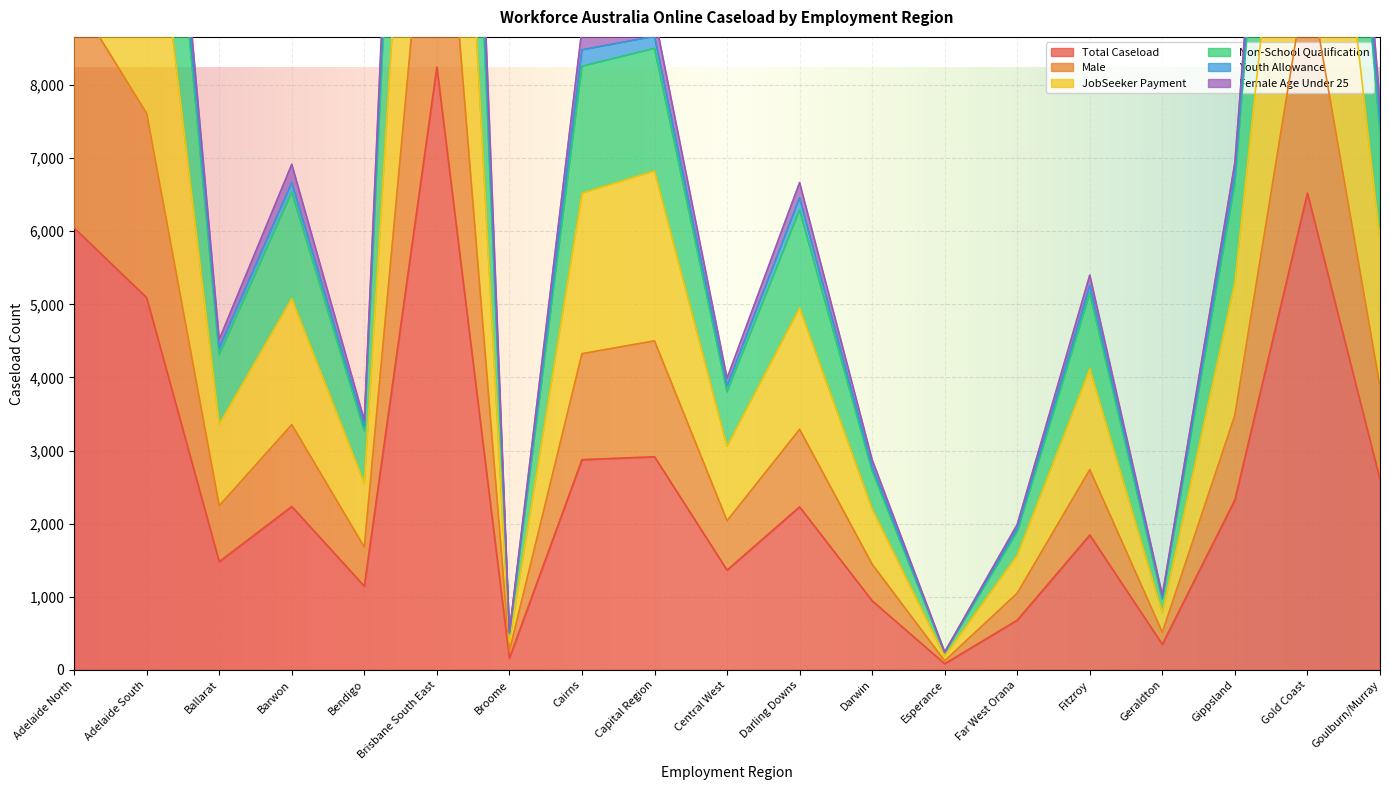

What is the approximate value of Total Caseload at Far West Orana?

680